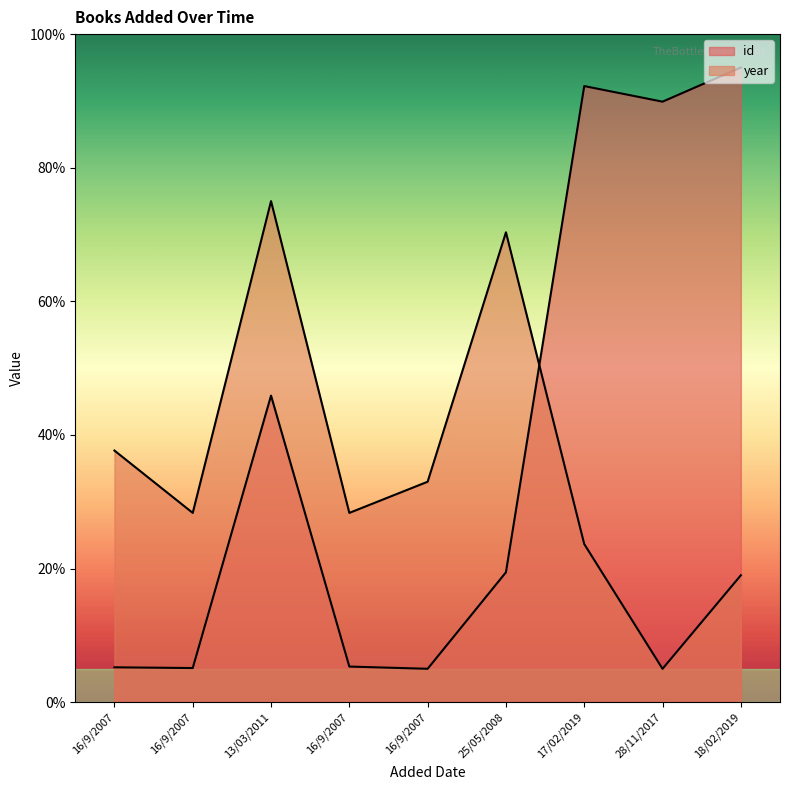

What is the difference between the second highest and second lowest values in the year series?

51.3